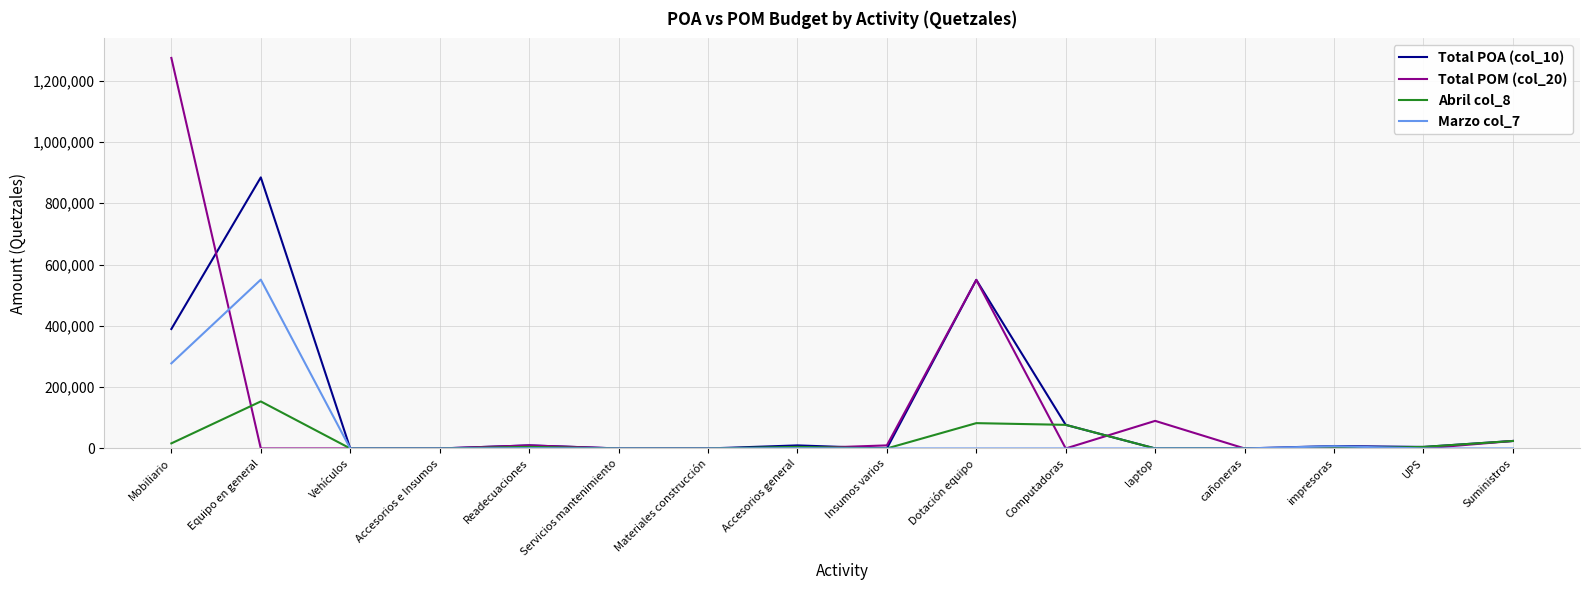

At which category does the chart reach its peak across all series?

Mobiliario